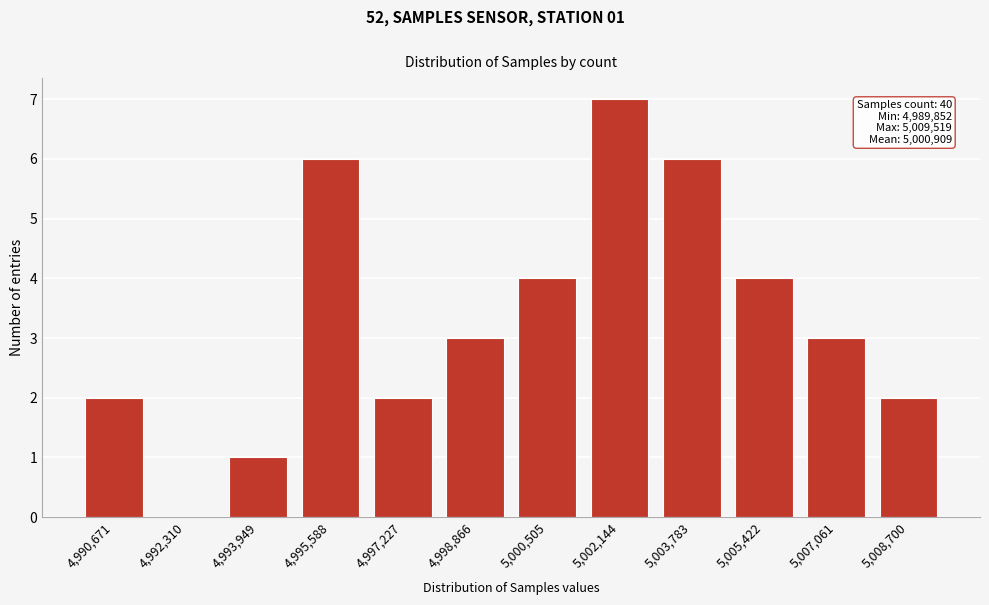

Reading left to right, list all the values displayed in this chart.

4,990,671=2	4,992,310=0	4,993,949=1	4,995,588=6	4,997,227=2	4,998,866=3	5,000,505=4	5,002,144=7	5,003,783=6	5,005,422=4	5,007,061=3	5,008,700=2